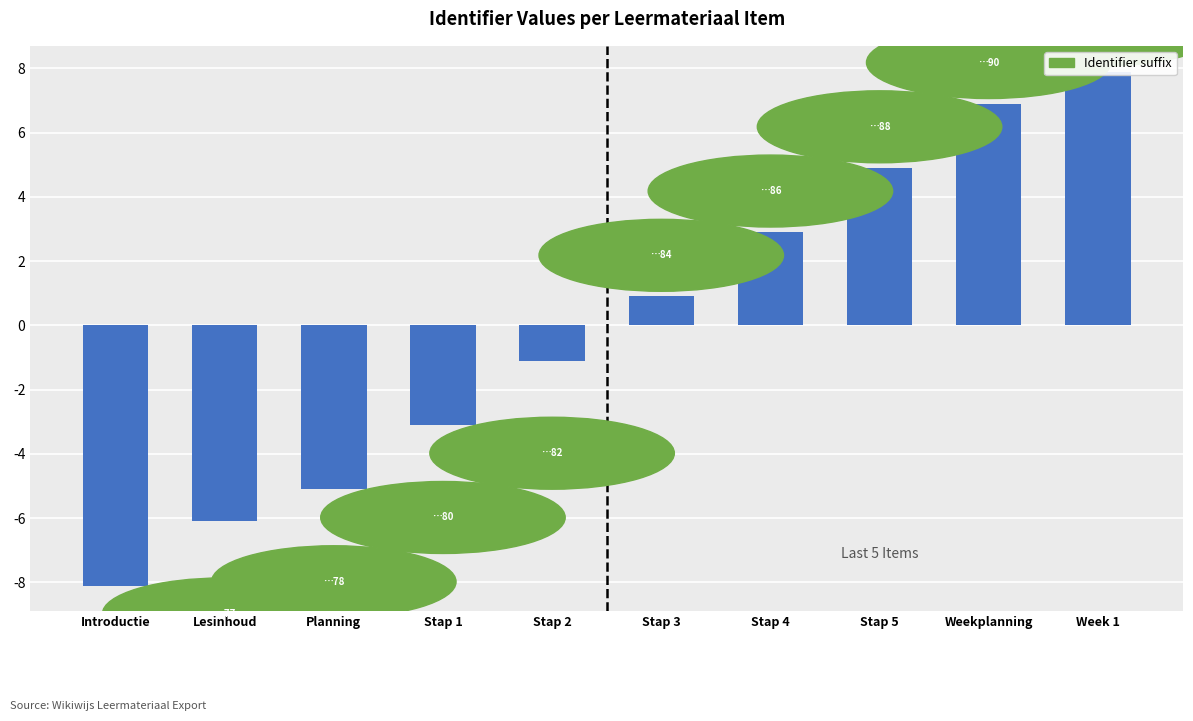

How many distinct data groups are displayed?

1